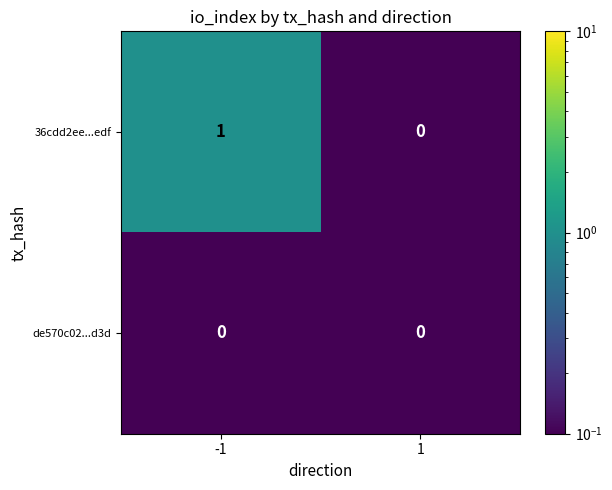

How many distinct data groups are displayed?

2